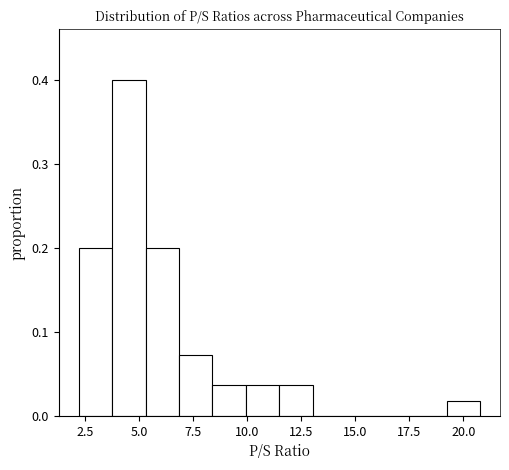

Read against the x-axis, roughly where is the centre of the tallest bar?

4.5